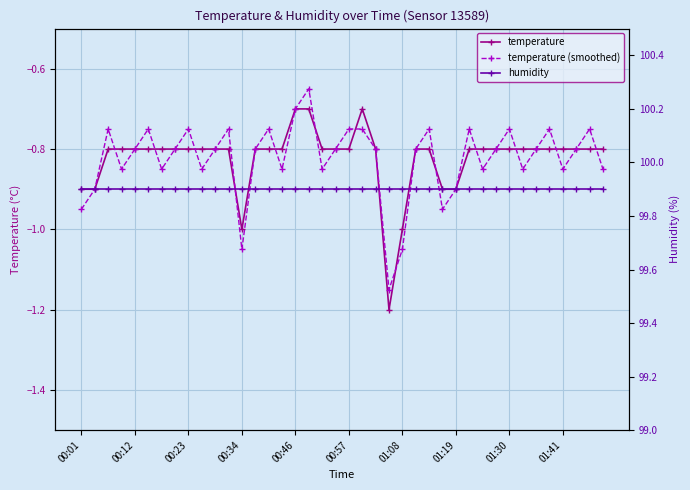

True or false: temperature (smoothed) and humidity intersect in this chart.

False